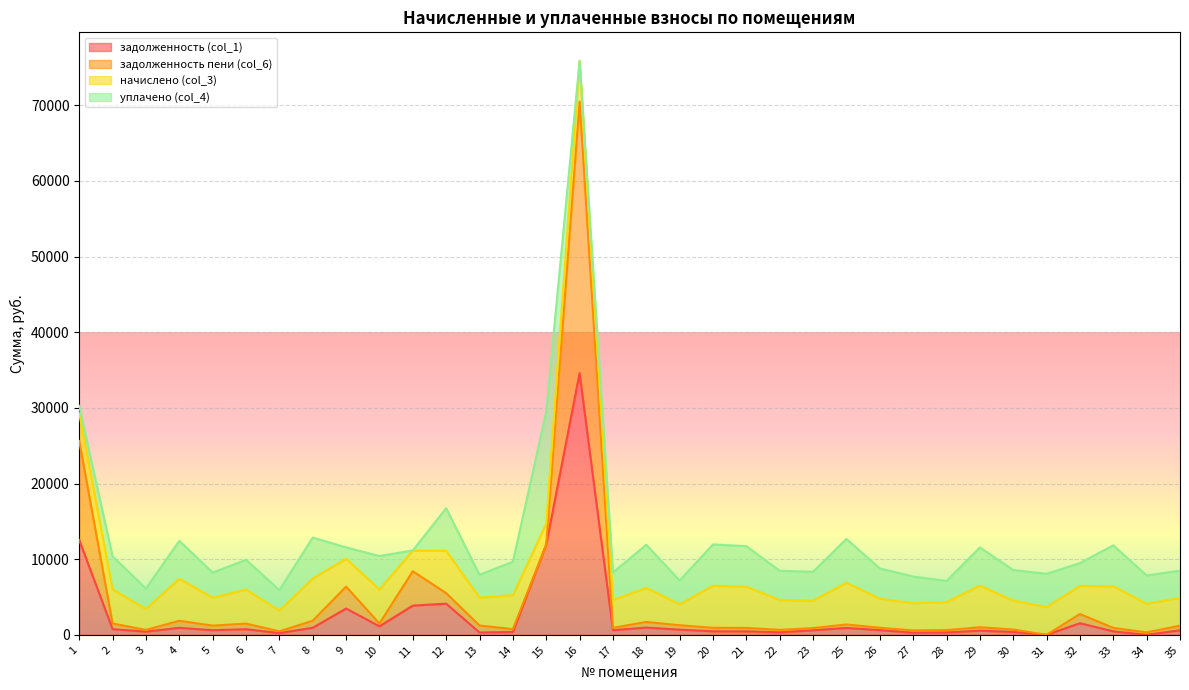

What is the difference between the задолженность (col_1) values at 6 and 26?

126.2